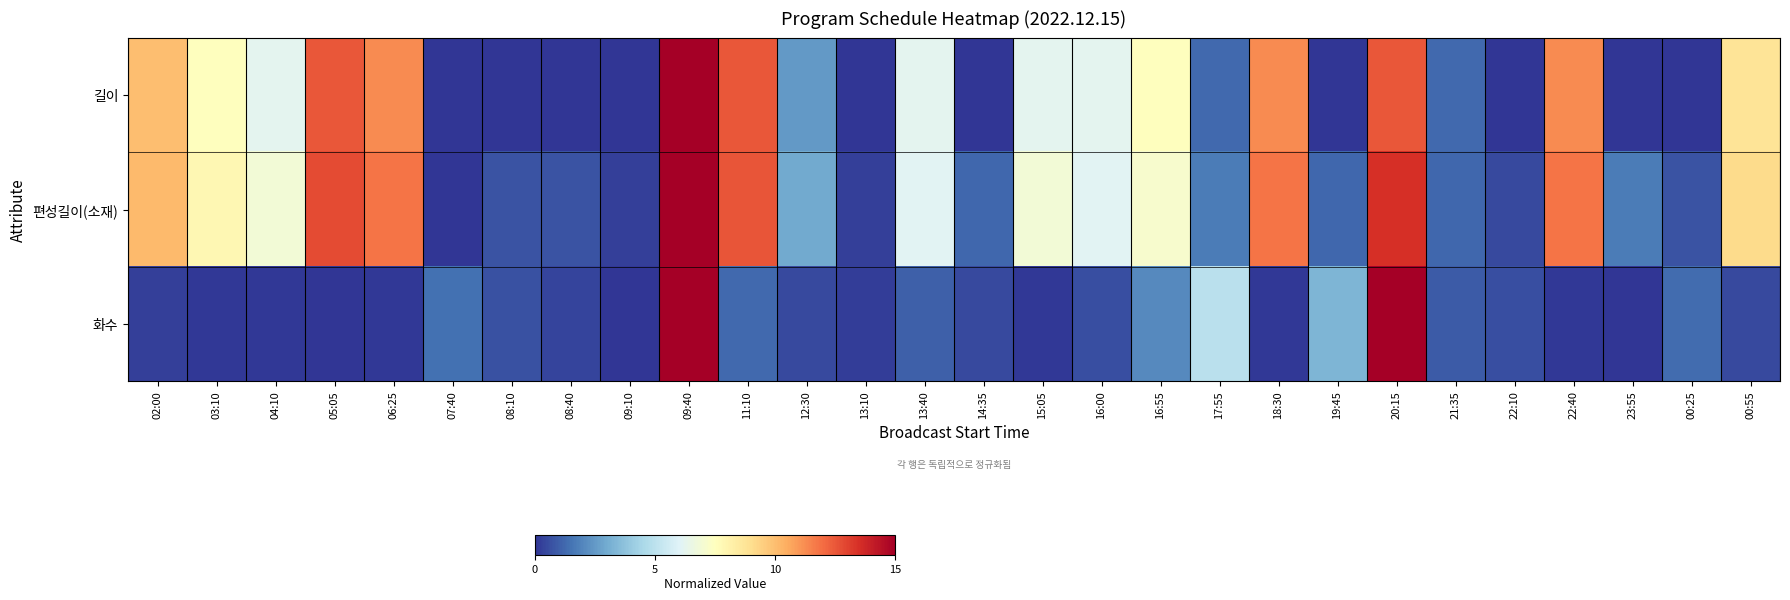

Between 13:40 and 22:40, which is larger?

22:40